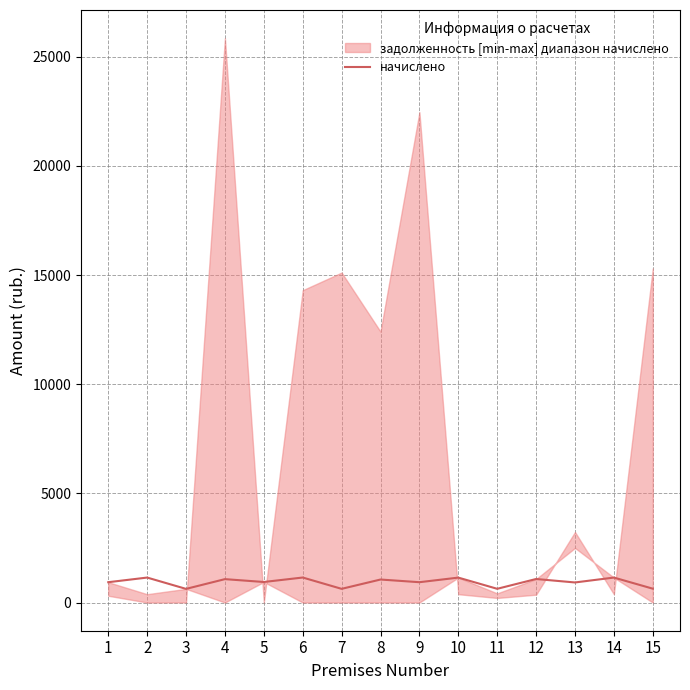

List the labels in order of value, largest first.

6, 2, 14, 10, 12, 4, 8, 5, 1, 9, 13, 15, 11, 7, 3